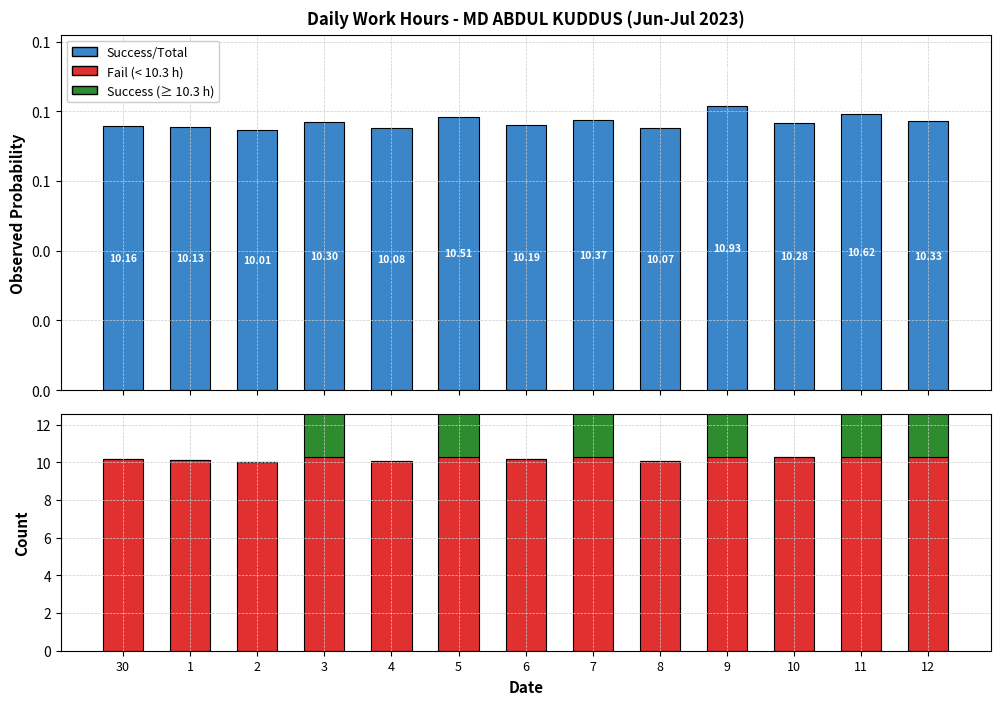

List the series in order of their overall mean, lowest first.

Success/Total, Success, Fail